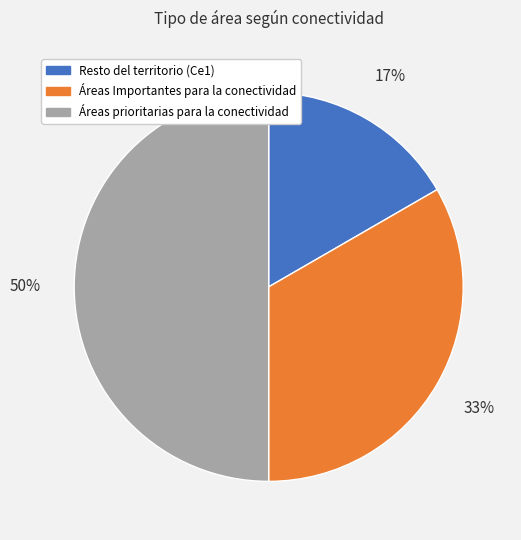

To the nearest percent, what is the difference between the Áreas prioritarias para la conectividad and Áreas Importantes para la conectividad slice percentages?

17%